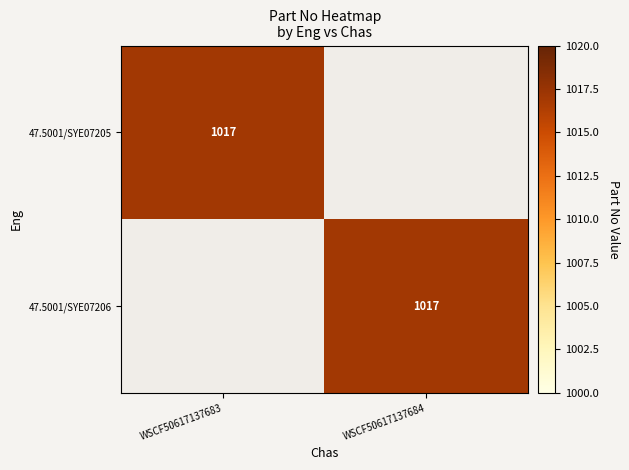

Is it true that 47.5001/SYE07206 equals 1395 at WSCF50617137684?

False